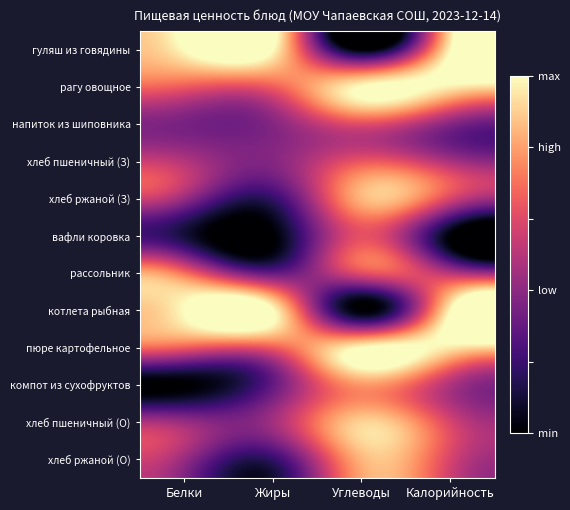

At which category is the sum across all series the highest?

Углеводы